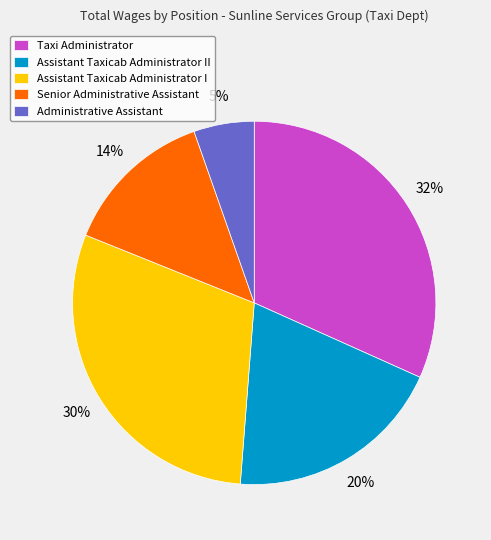

Does Assistant Taxicab Administrator I account for over 50% of the chart?

No